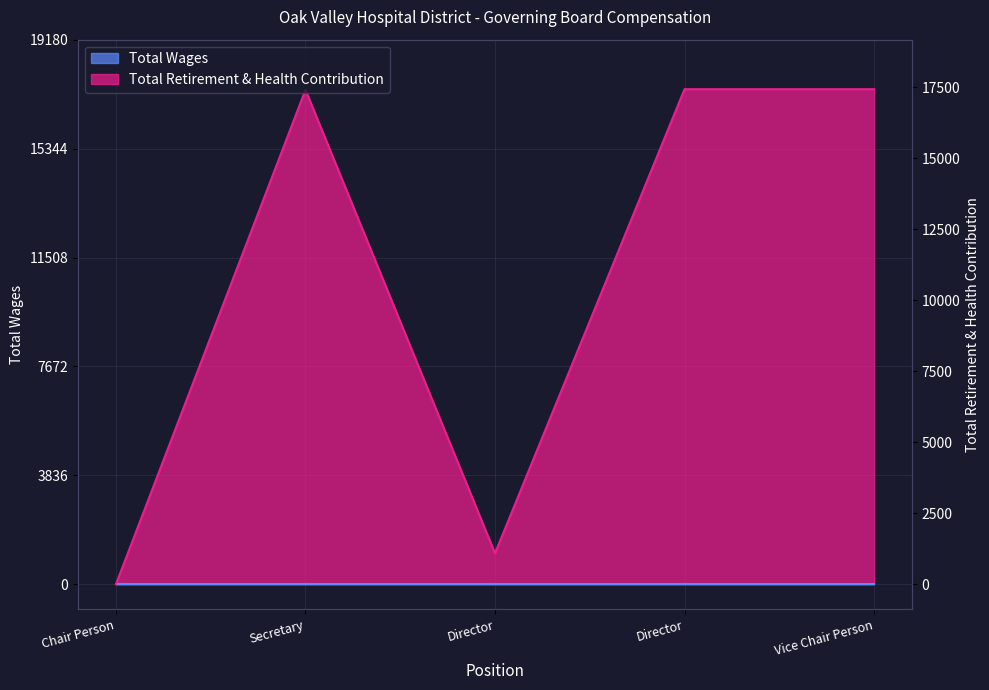

The chart shows a value of 8830 at Chair Person. True or false?

False